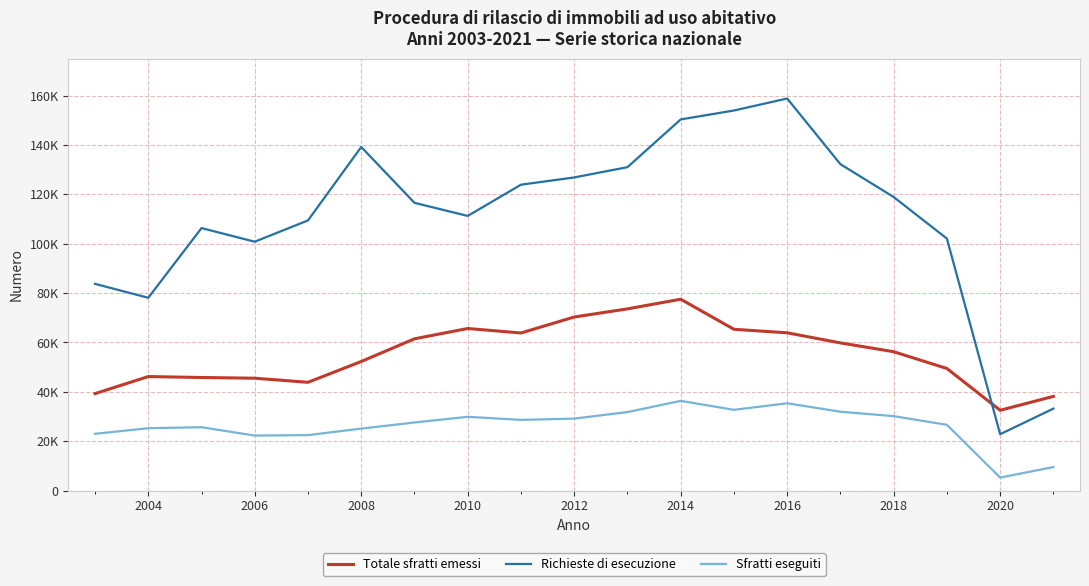

How many interior local peaks does the Totale sfratti emessi series have?

3